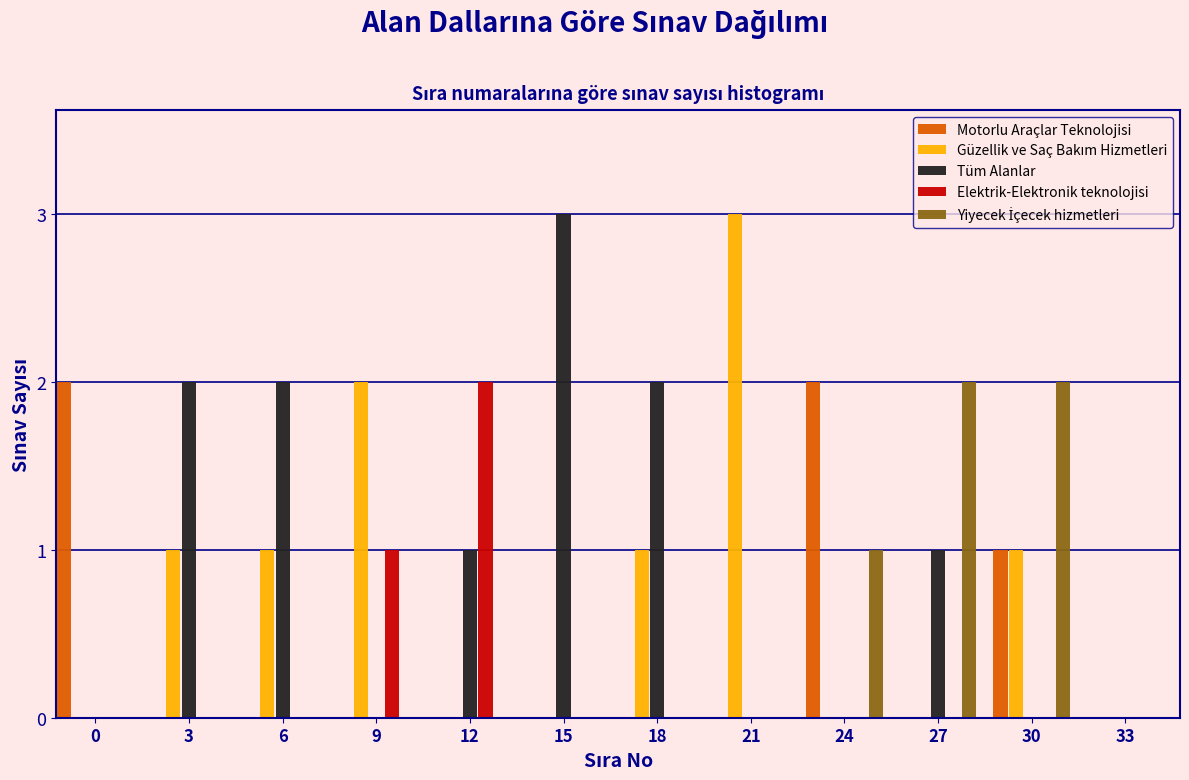

The value of Tüm Alanlar at 21 is 0. True or false?

True